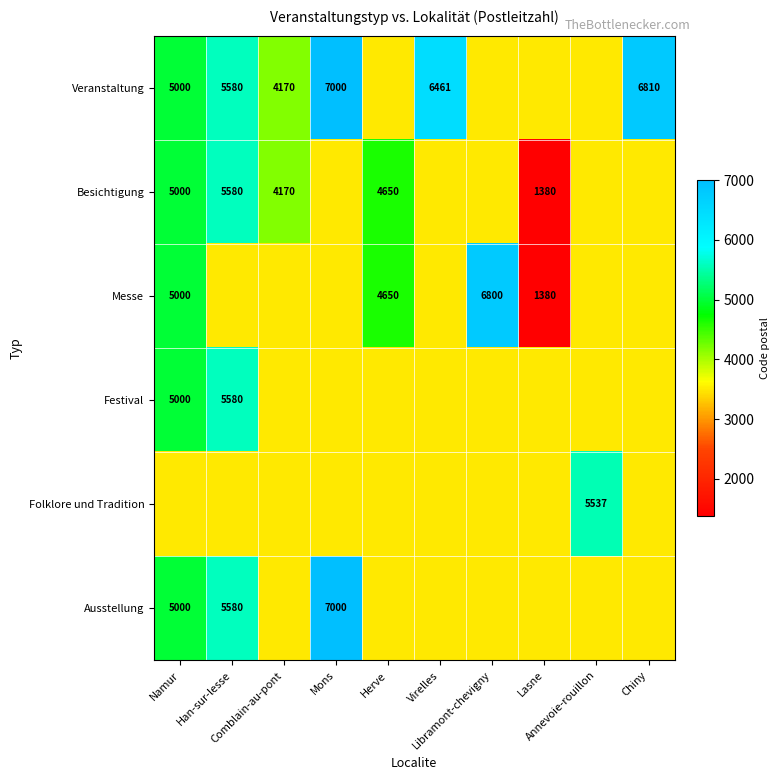

True or false: Ausstellung has a value of 1363 at Herve.

False